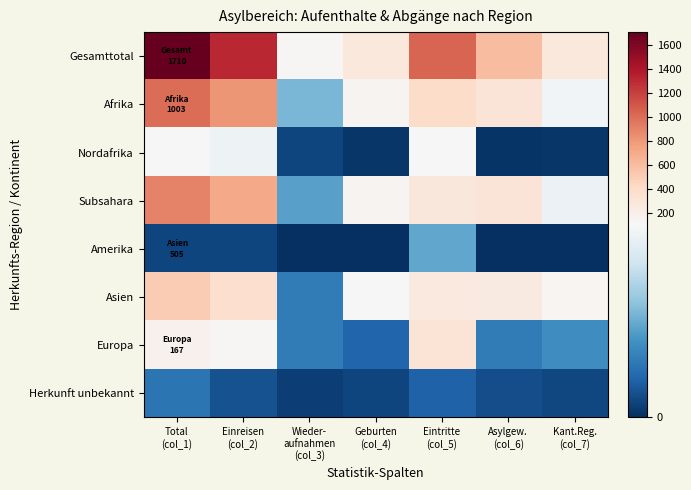

Rank the series at Kant.Reg. (col_7) from lowest to highest value.

Amerika, Nordafrika, Herkunft unbekannt, Europa, Subsahara, Afrika, Asien, Gesamttotal